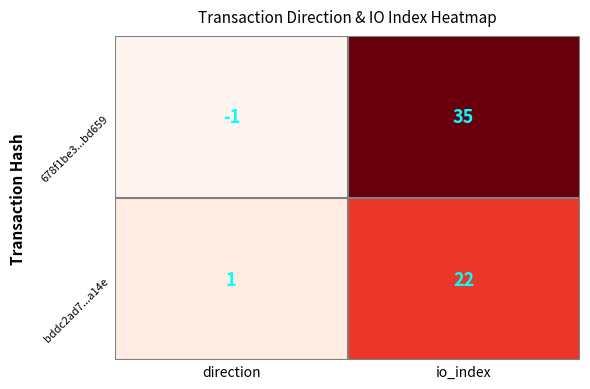

List the series in order of their overall mean, highest first.

678f1be3...bd659, bddc2ad7...a14e